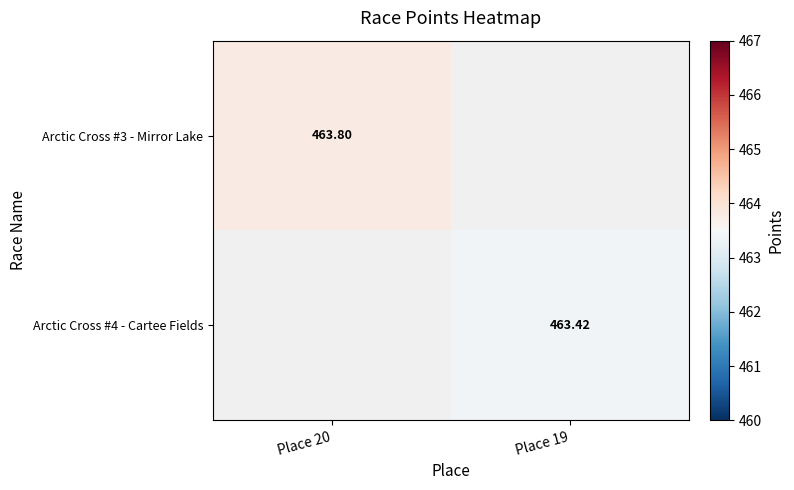

True or false: Arctic Cross #3 - Mirror Lake has a value of 257.8 at Place 20.

False